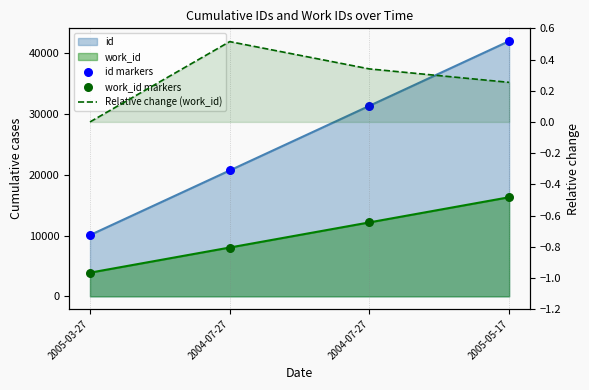

What is the total value across all series at 2004-07-27?

28776.5